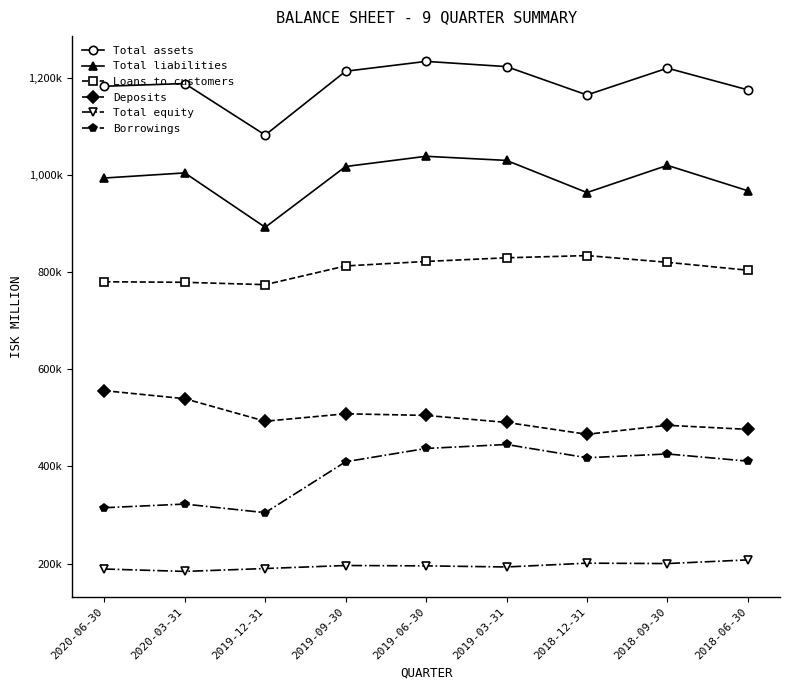

Reading left to right, list all the values displayed in this chart.

Total assets: 1182249	1187820	1081855	1213155	1233419	1222695	1164327	1219529	1174844
Total liabilities: 993423	1003941	892030	1017099	1038130	1029641	963468	1019473	967213
Loans to customers: 779902	778823	773955	812481	821731	829246	833826	819965	803694
Deposits: 555855	539312	492916	508254	504897	490474	466067	484569	476182
Total equity: 188827	183879	189825	196056	195289	193054	200859	200056	207631
Borrowings: 314952	322470	304745	409563	436897	445077	417782	425601	410773